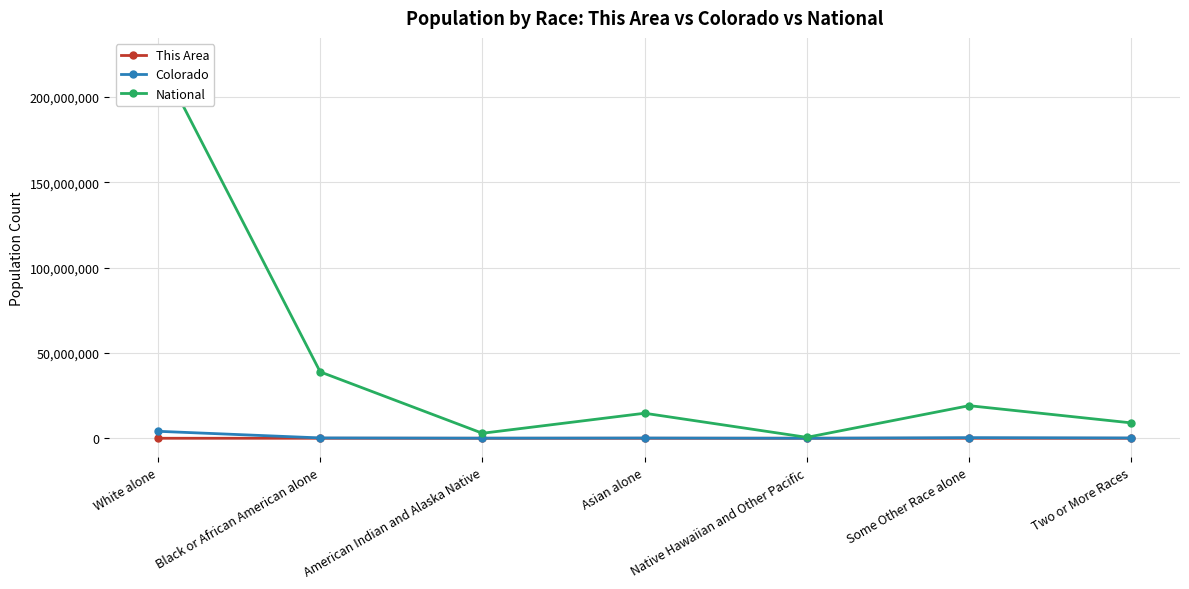

At which category does National reach its first local peak?

Asian alone